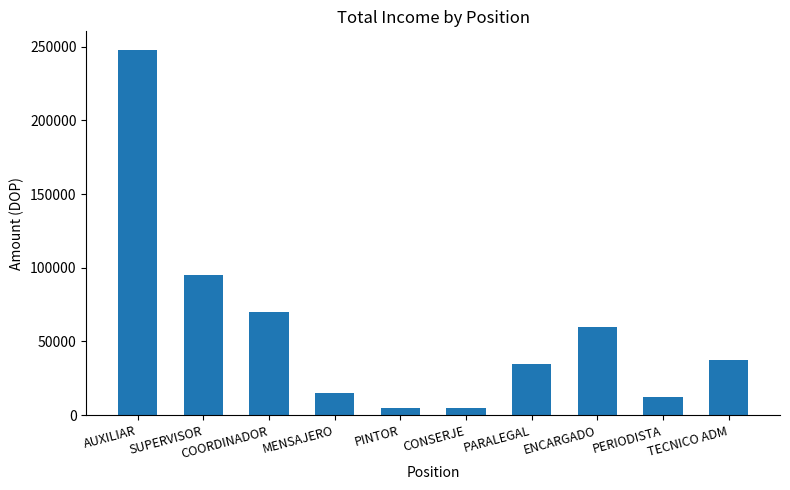

What is the average value?

58250